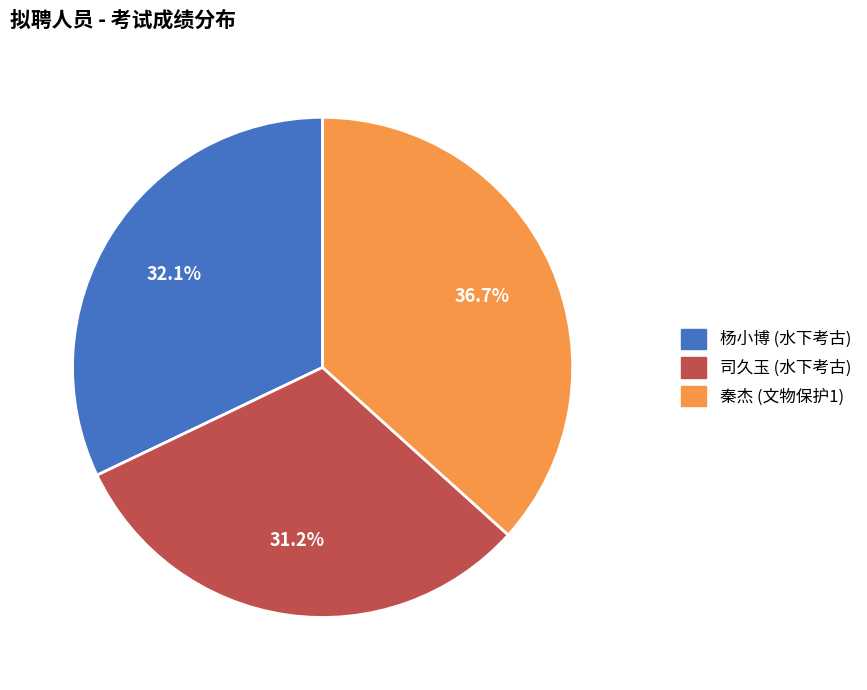

Which slice is the largest?

秦杰 (文物保护1)